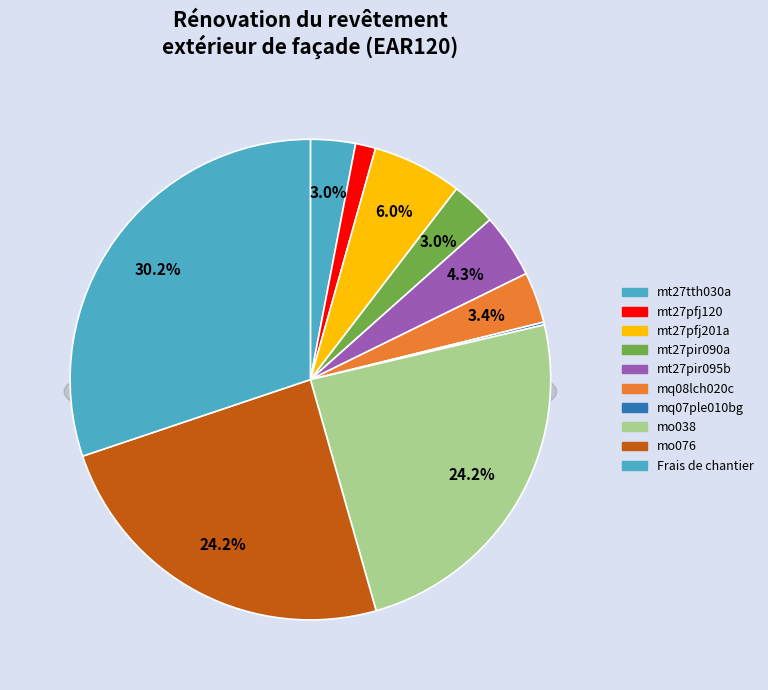

Combined, do mq08lch020c and mq07ple010bg account for over 50%?

No